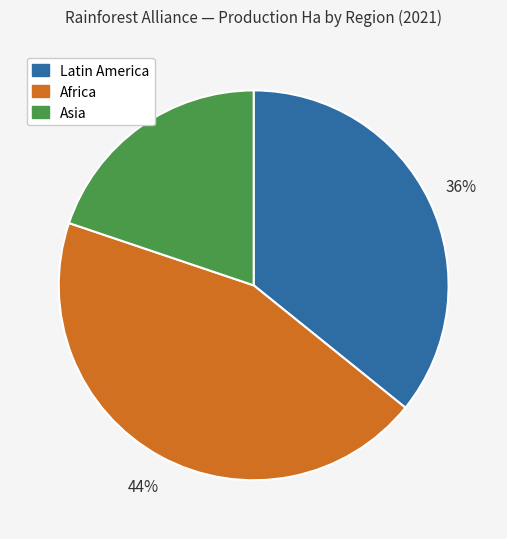

Does Latin America account for over 50% of the chart?

No